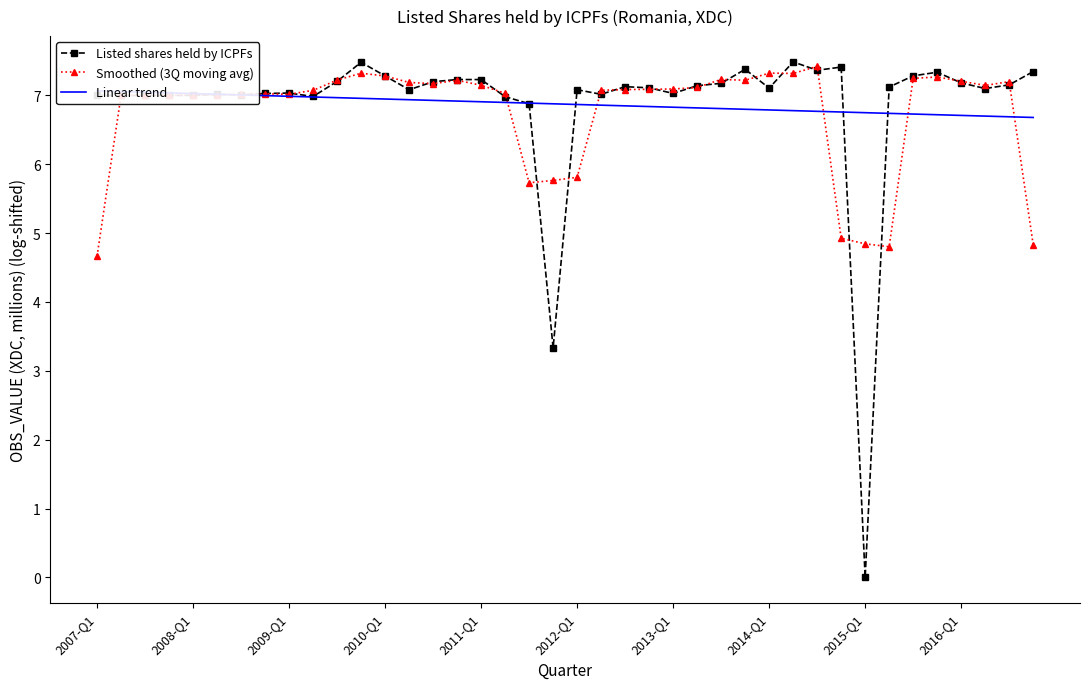

True or false: Smoothed (3Q moving avg) has more than 1 interior local peaks.

True